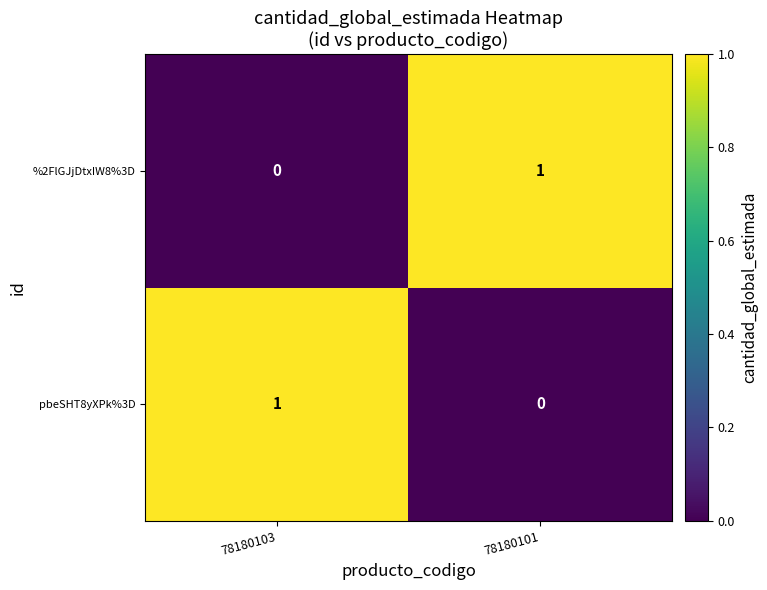

Rank the series at 78180101 from highest to lowest value.

%2FlGJjDtxIW8%3D, pbeSHT8yXPk%3D